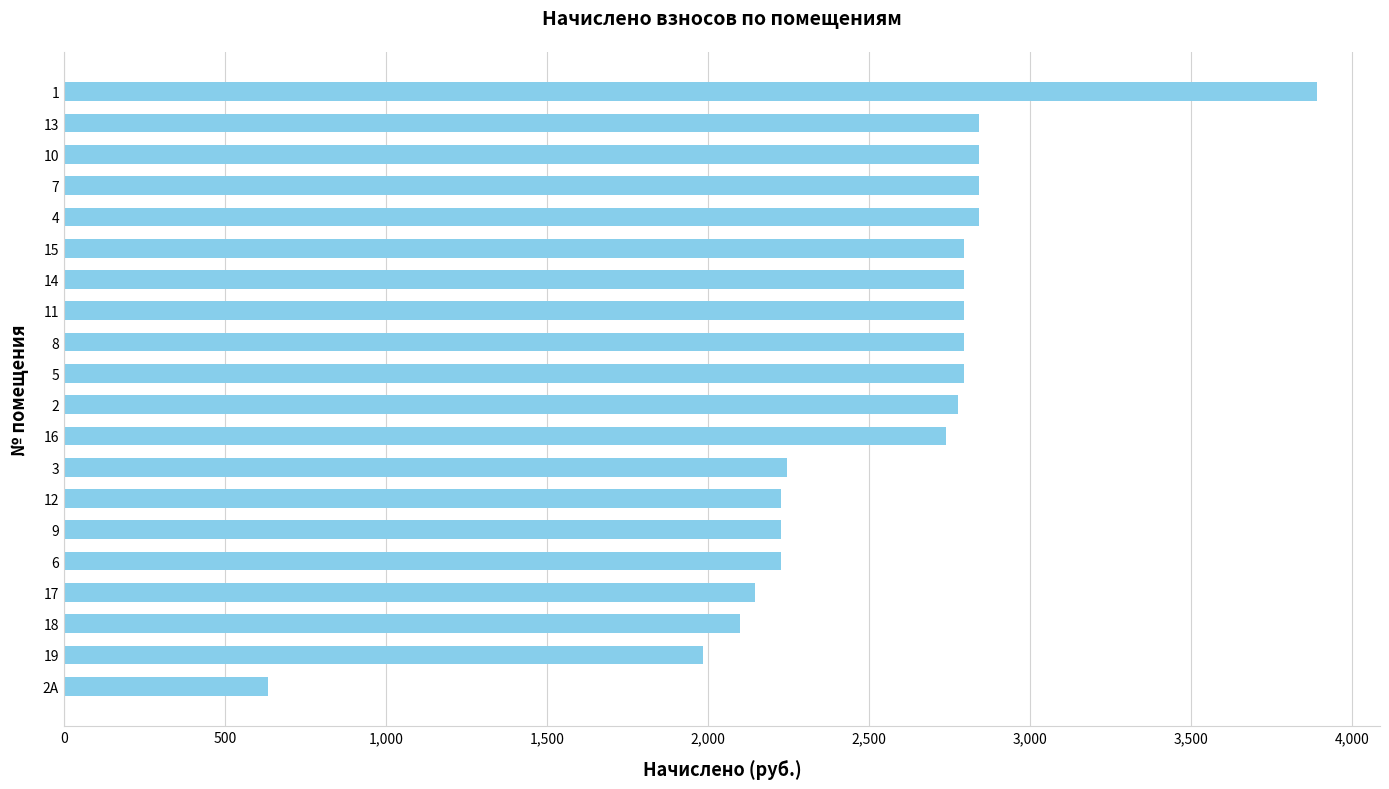

Reading bottom to top, what are all the values shown in this chart?

634.4	1984.3	2098.8	2146.5	2227.6	2227.6	2227.6	2246.7	2738.0	2776.1	2795.2	2795.2	2795.2	2795.2	2795.2	2842.9	2842.9	2842.9	2842.9	3892.3